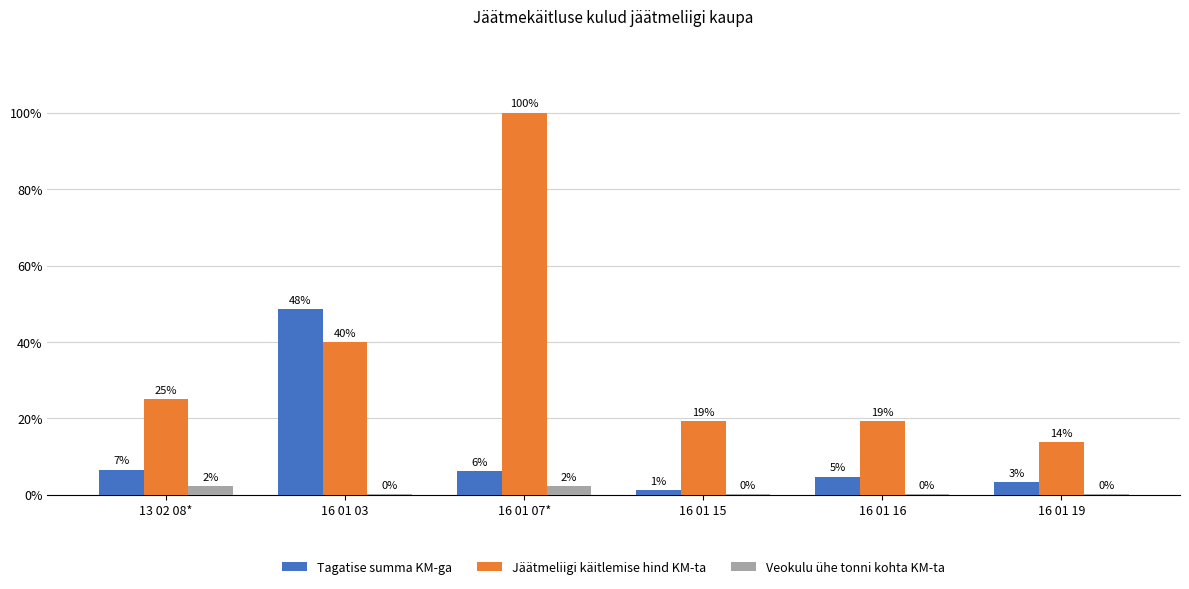

What are all the series names shown in the legend?

Tagatise summa KM-ga, Jäätmeliigi käitlemise hind KM-ta, Veokulu ühe tonni kohta KM-ta